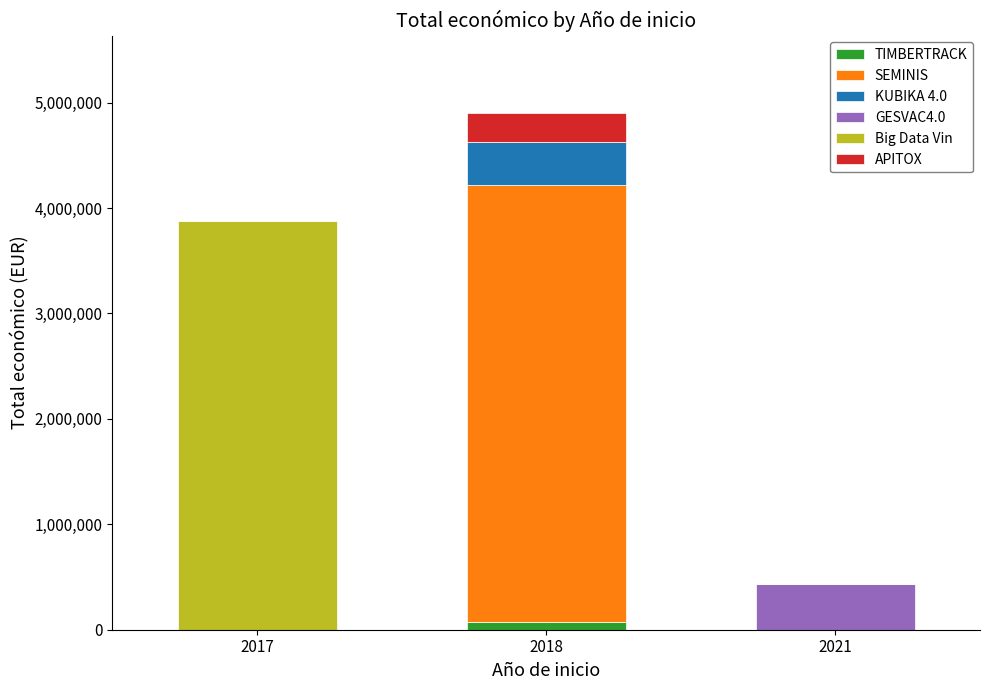

At which category is the sum across all series the highest?

2018